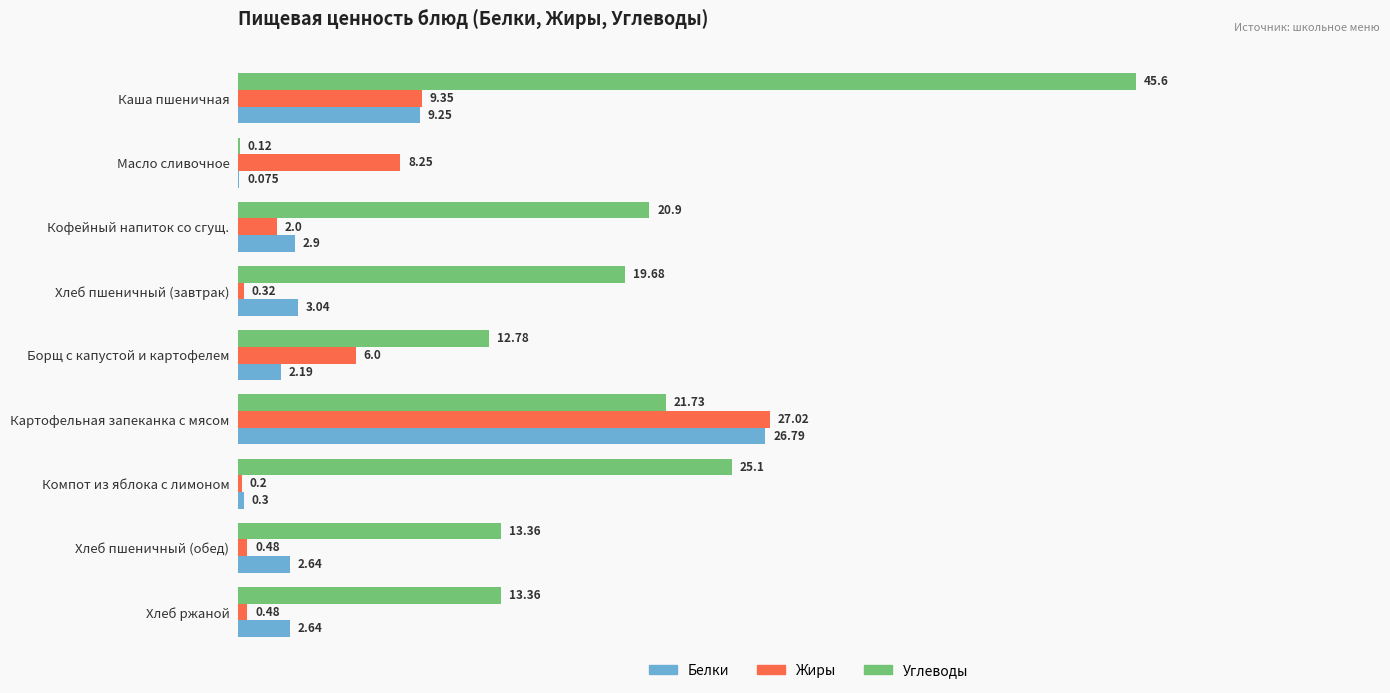

Count the number of data series in this chart.

3